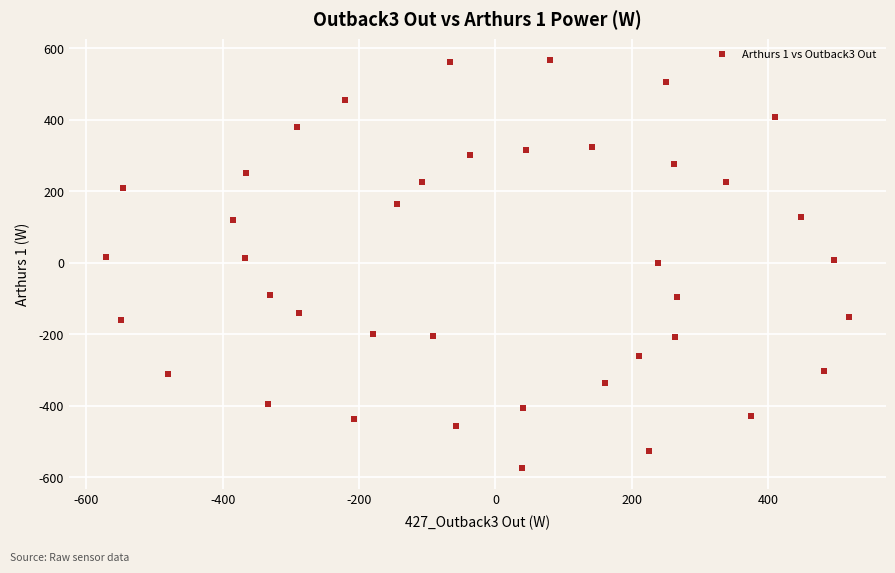

What is the range of X values (max minus min)?

1089.0